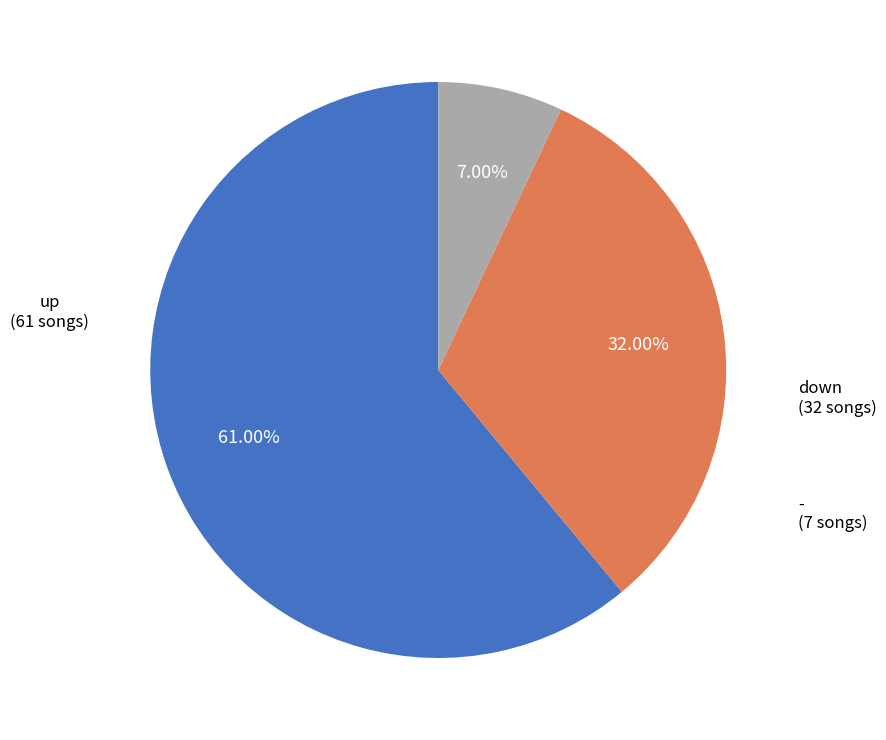

What is the ratio of the value at up to the value at down?

1.9